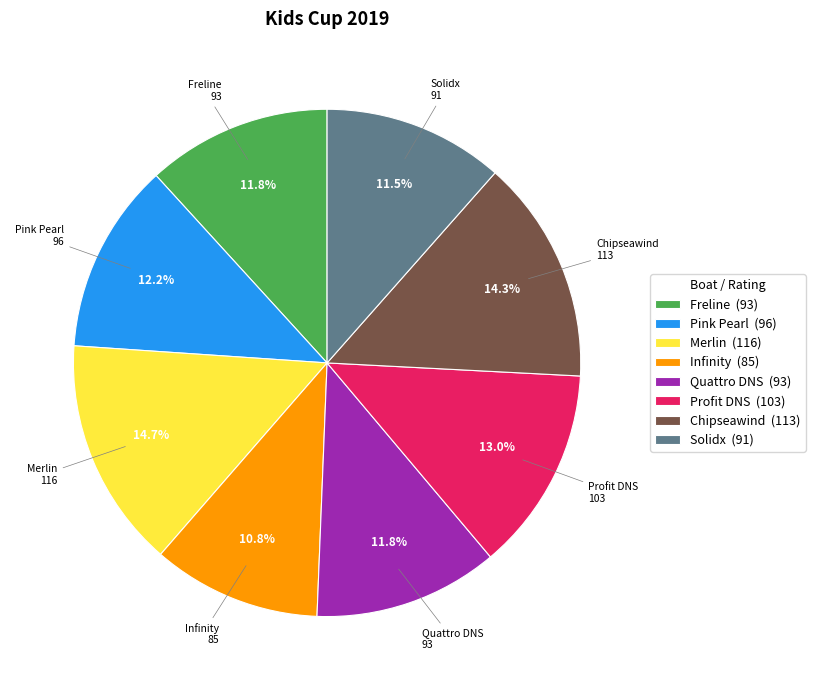

The Pink Pearl slice represents 20% of the pie. True or false?

False